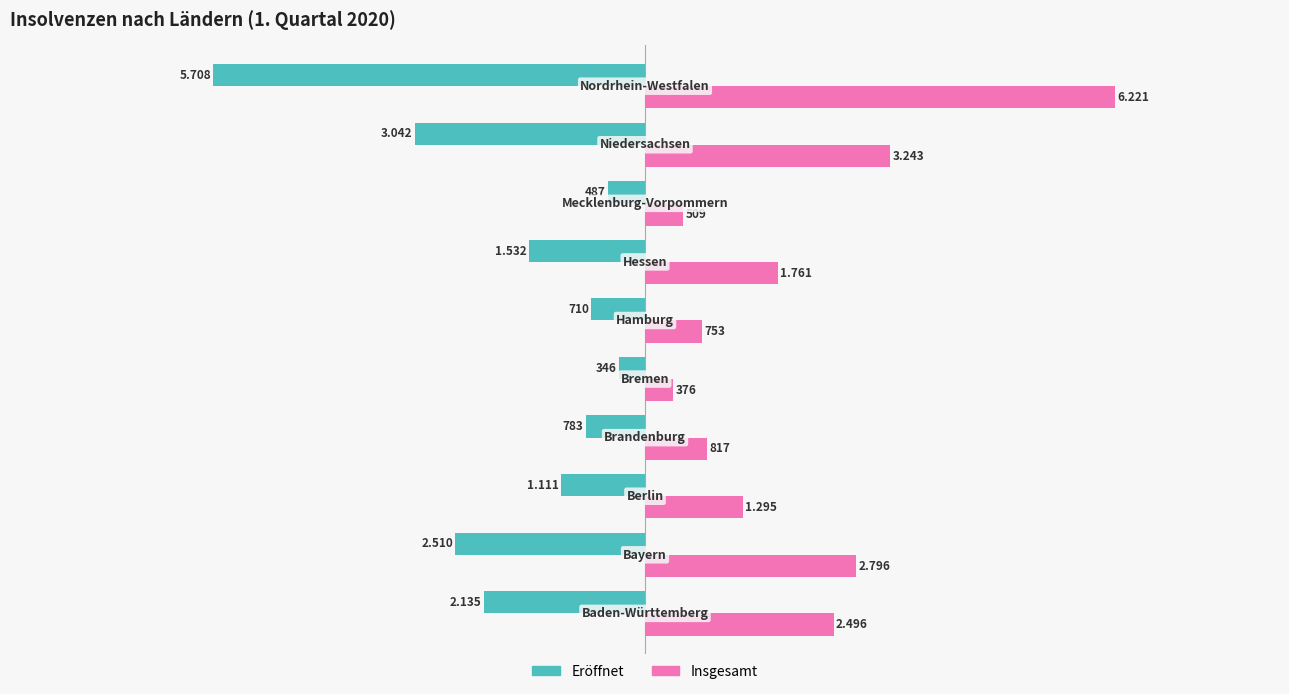

What is the difference between the maximum and minimum values in the Insgesamt series?

5845